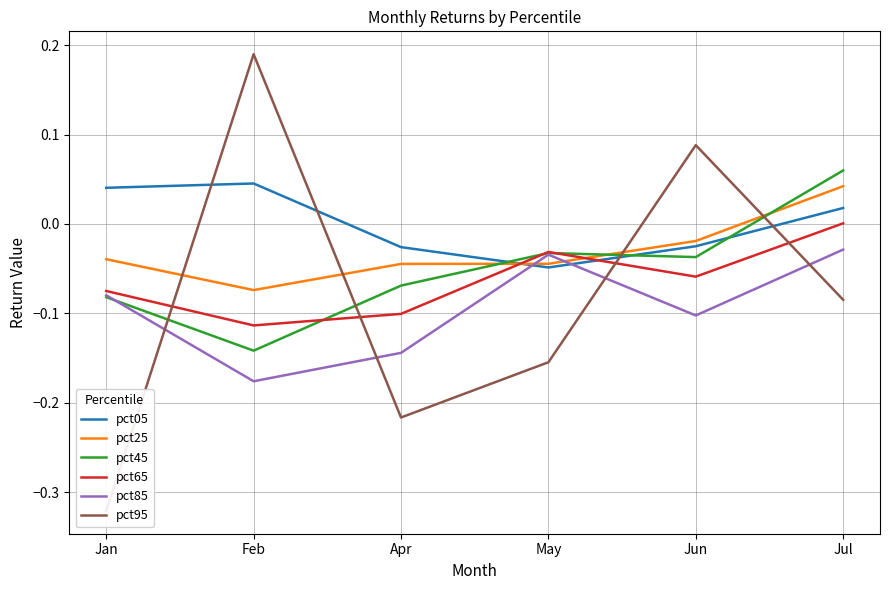

What are all the series names shown in the legend?

pct05, pct25, pct45, pct65, pct85, pct95